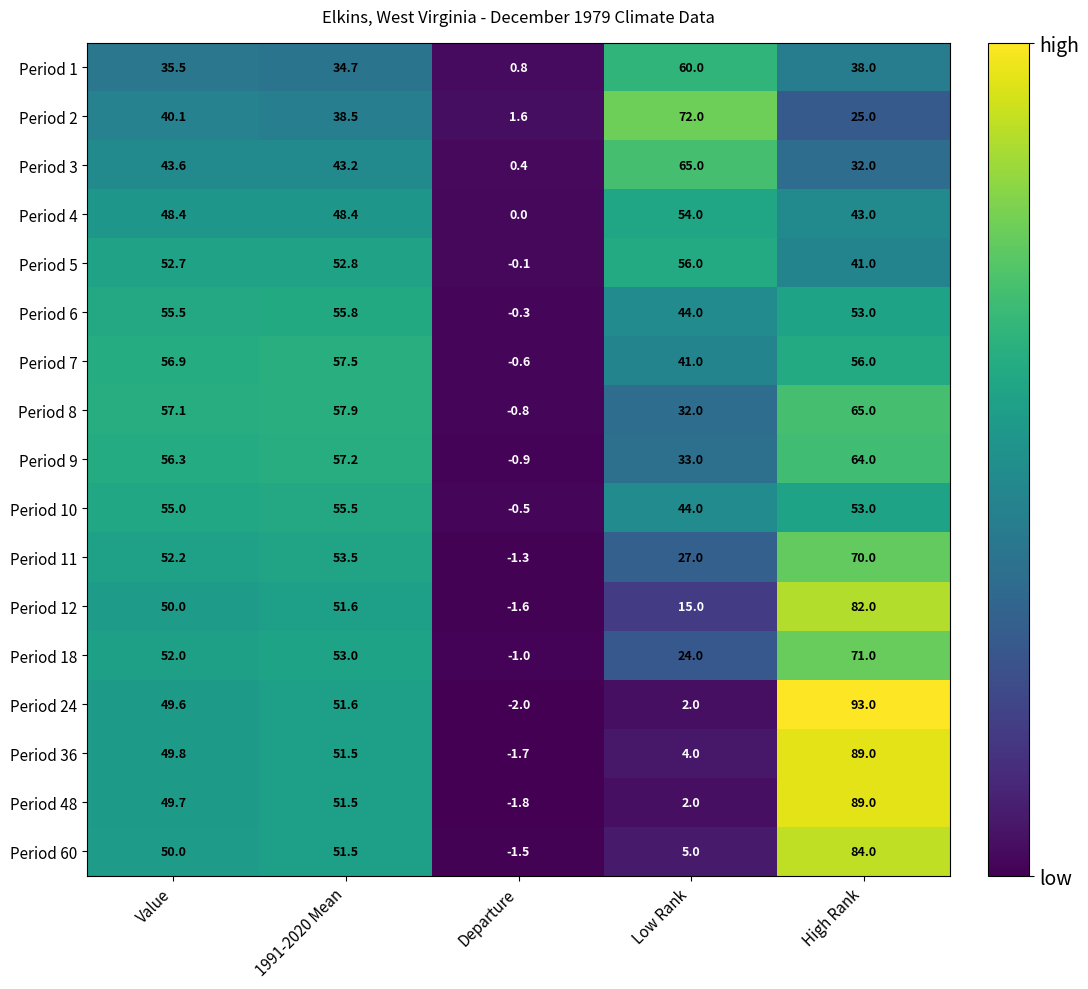

What is the spread (max minus min) of values at Departure?

3.6